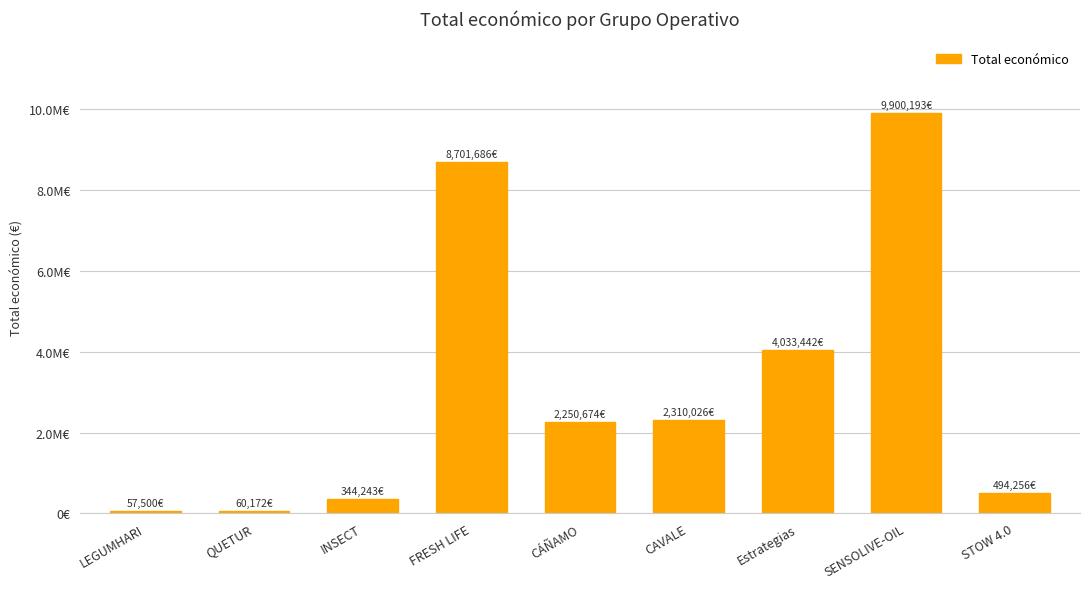

Does the chart contain any negative values?

No